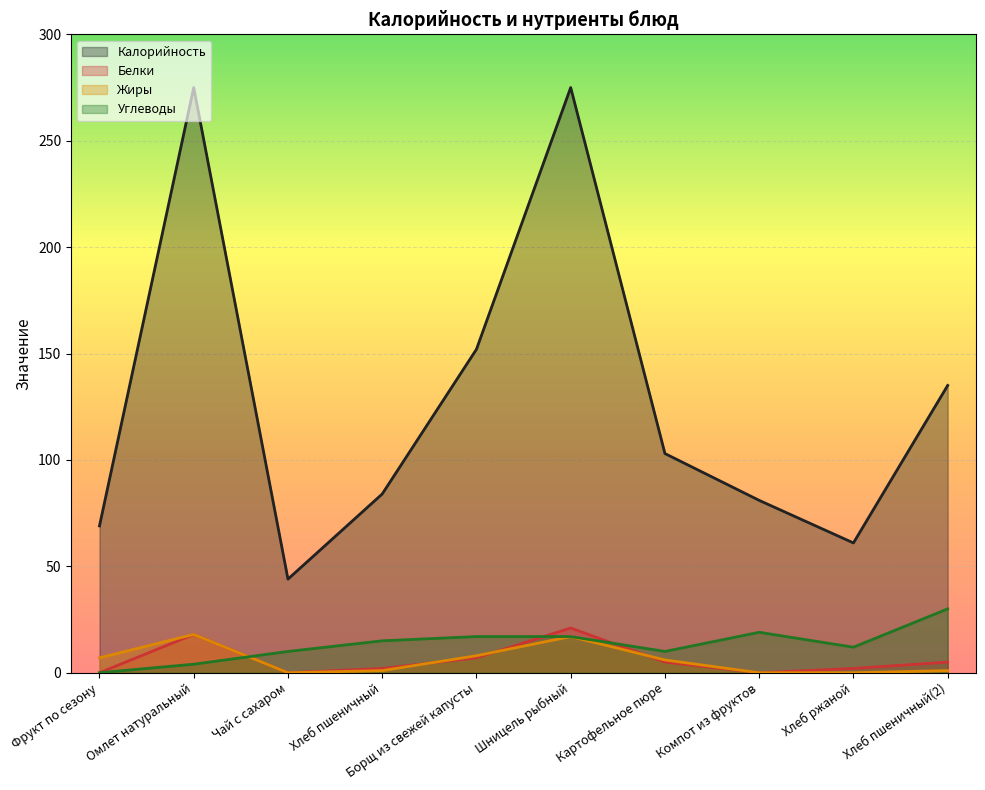

How many lines are shown in the chart?

4